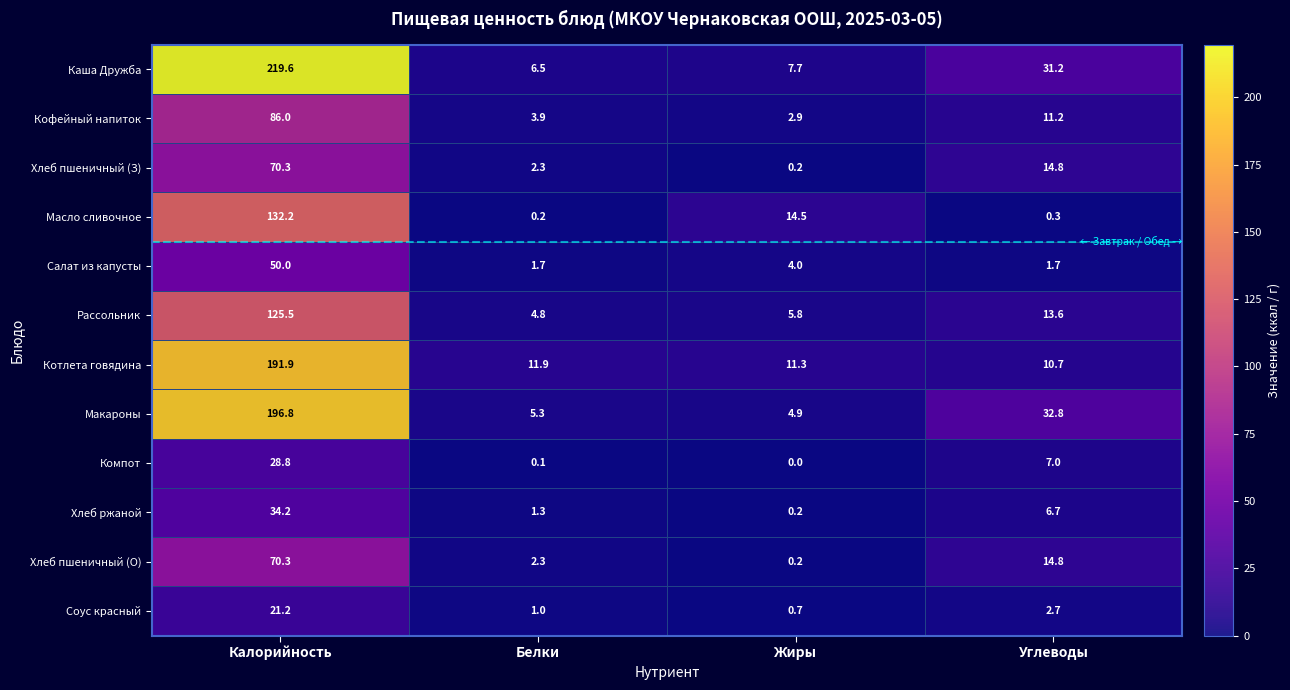

What is the greatest value displayed?

219.6